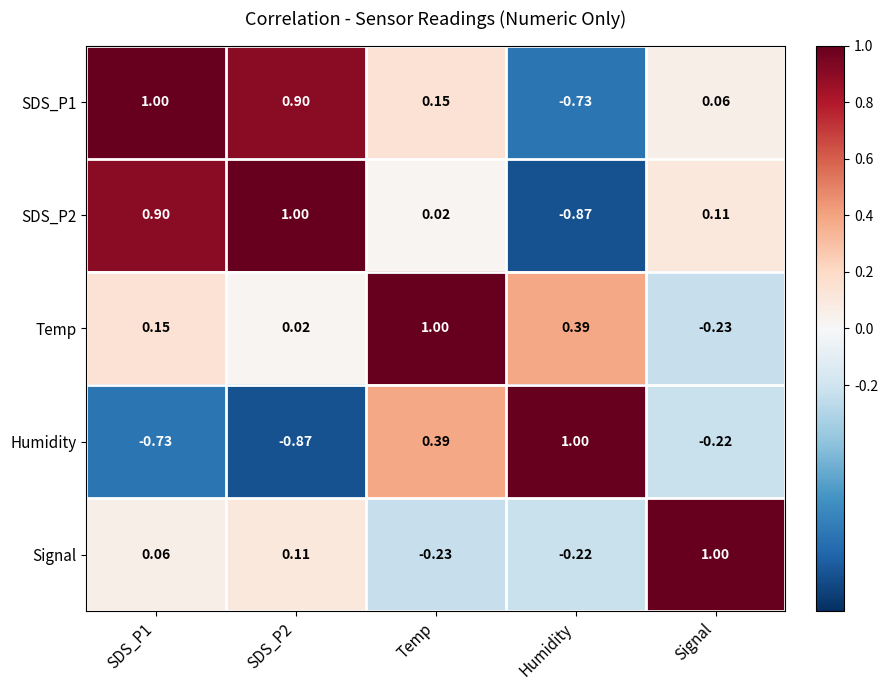

Where is SDS_P2 nearest to the value 0?

Temp